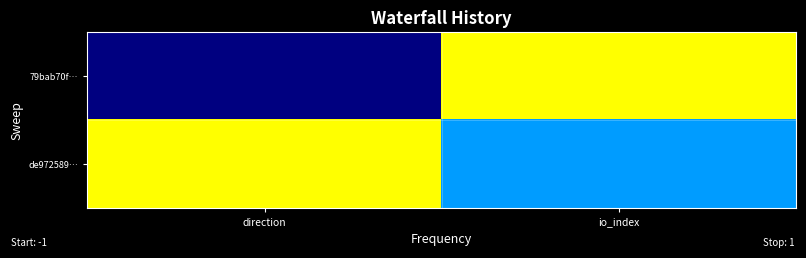

At which category is the sum across all series the highest?

io_index